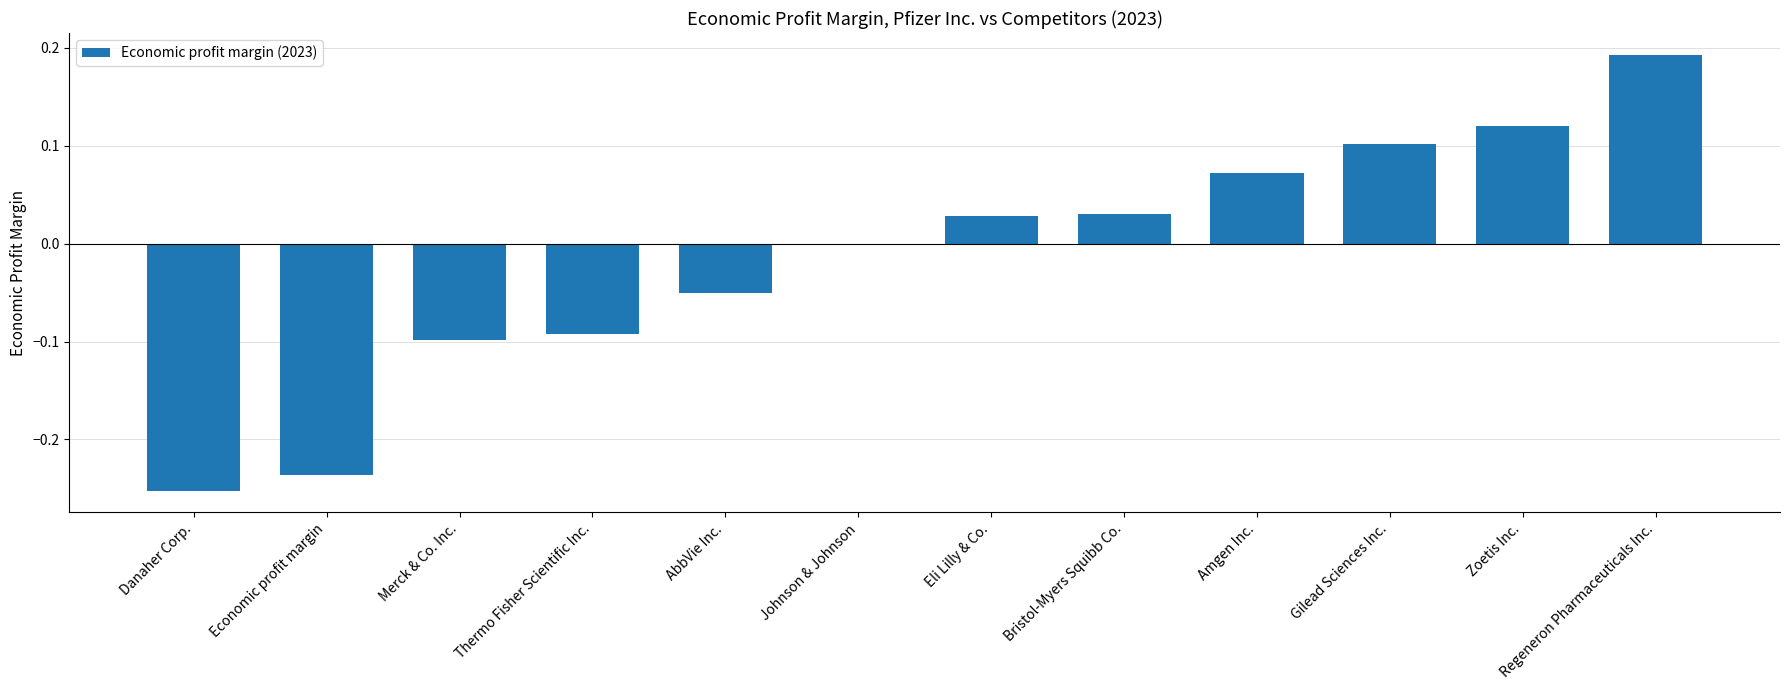

At which category does the chart reach its peak across all series?

Regeneron Pharmaceuticals Inc.